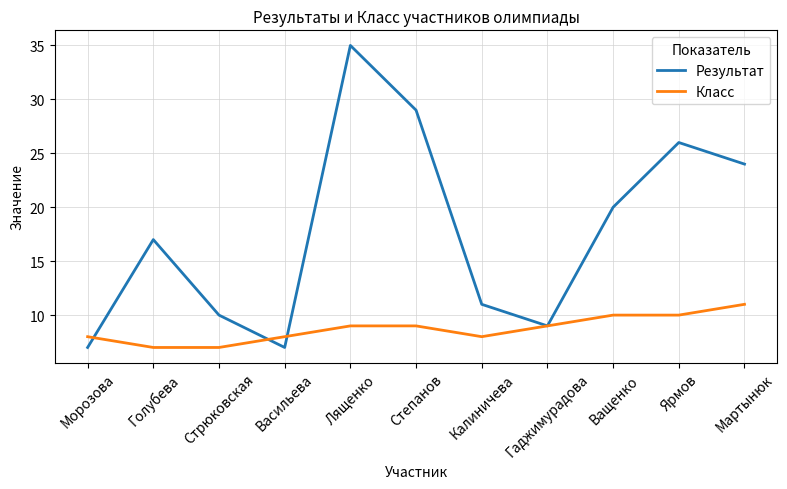

Between Морозова and Степанов, which series saw the biggest shift?

Результат